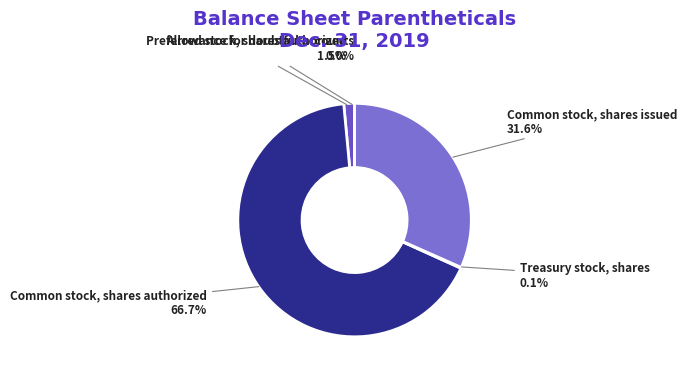

What is the total percentage of Common stock, shares issued and Preferred stock, shares authorized?

33.1%